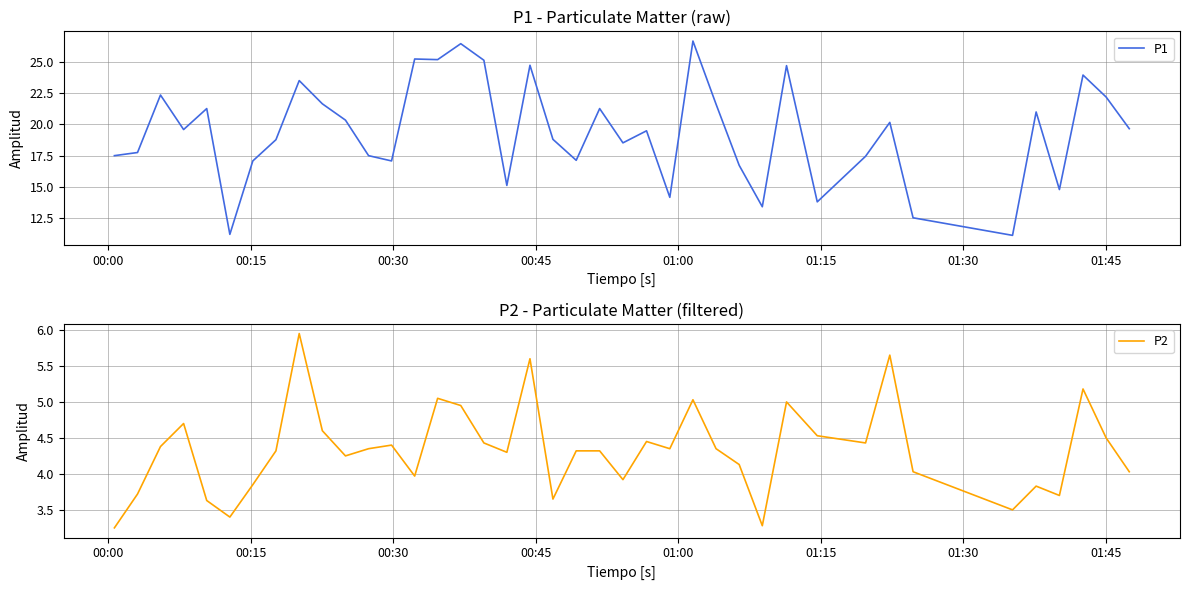

Reading left to right, list all the values displayed in this chart.

P1: 17.5	17.8	22.3	19.6	21.2	11.2	17.1	18.8	23.5	21.6	20.3	17.5	17.1	25.2	25.1	26.4	25.1	15.1	24.7	18.8	17.1	21.2	18.5	19.5	14.2	26.6	21.6	16.7	13.4	24.7	13.8	17.4	20.1	12.6	11.2	21.0	14.8	23.9	22.2	19.6
P2: 3.2	3.7	4.4	4.7	3.6	3.4	3.9	4.3	6.0	4.6	4.2	4.3	4.4	4.0	5.0	5.0	4.4	4.3	5.6	3.6	4.3	4.3	3.9	4.5	4.3	5.0	4.3	4.1	3.3	5.0	4.5	4.4	5.7	4.0	3.5	3.8	3.7	5.2	4.5	4.0